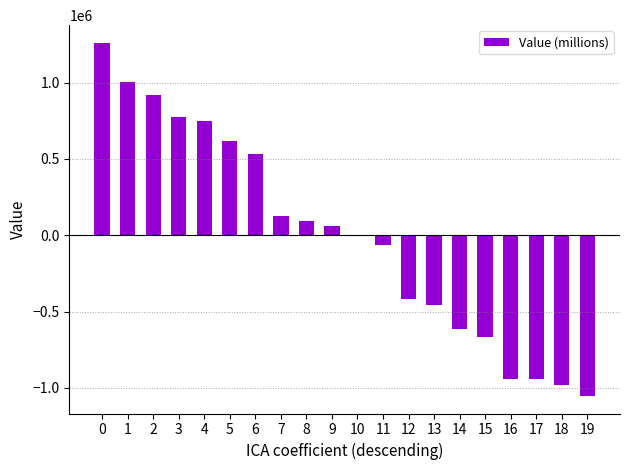

Approximately how many times larger is the value at 3 compared to 8?

8.4